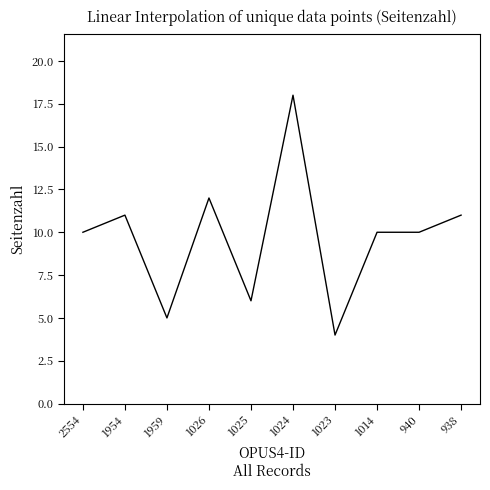

What value does the data have at 1024, to the nearest 5?

20